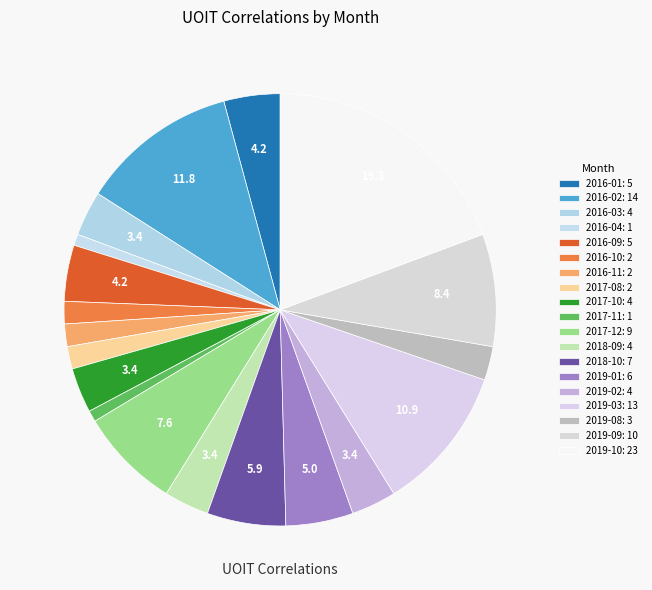

How many slices are in this pie chart?

19